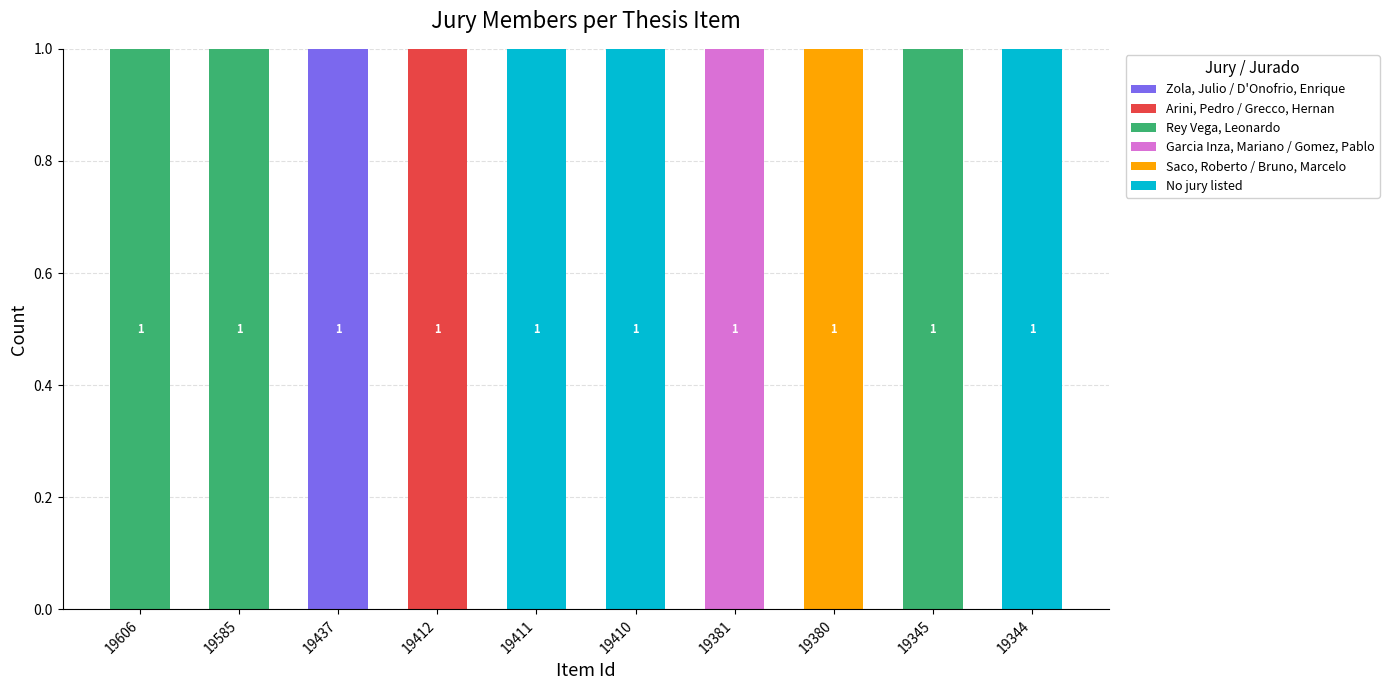

Does the chart contain stacked bars?

Yes